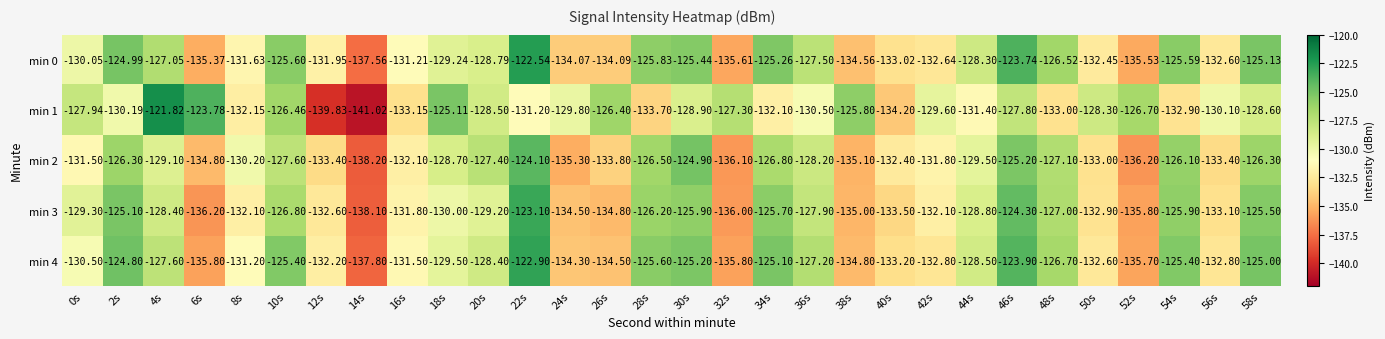

Rank the series by their maximum value, from highest to lowest.

min 1, min 0, min 4, min 3, min 2